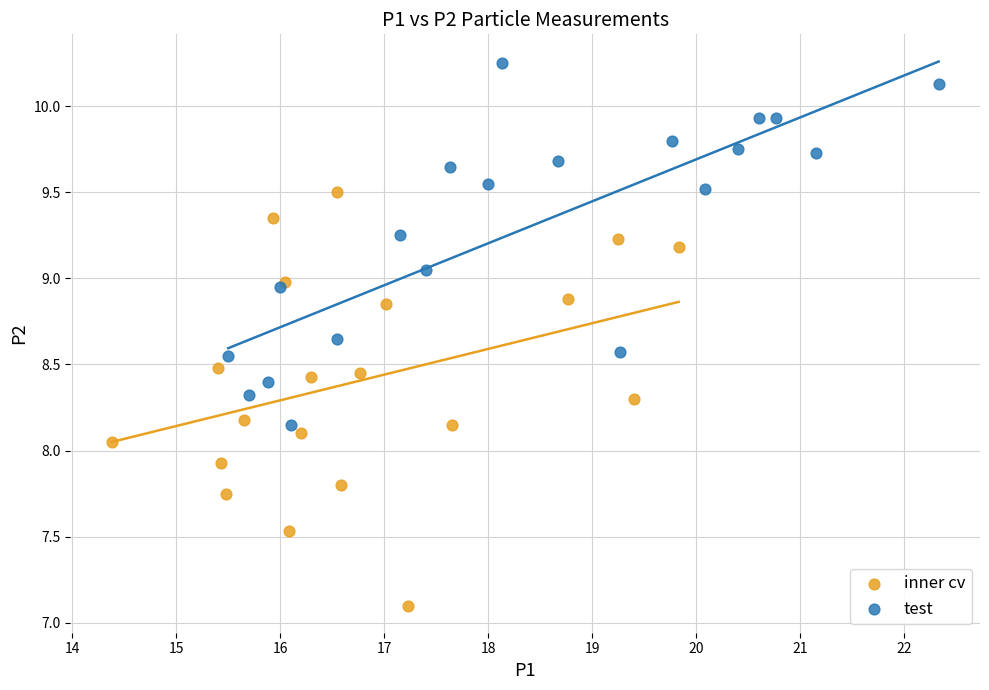

Which series has the largest Y range (max minus min)?

inner cv